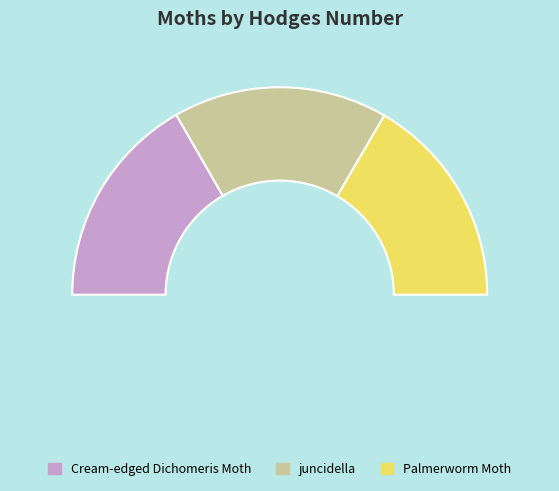

Combined, do Cream-edged Dichomeris Moth and Palmerworm Moth account for over 50%?

Yes